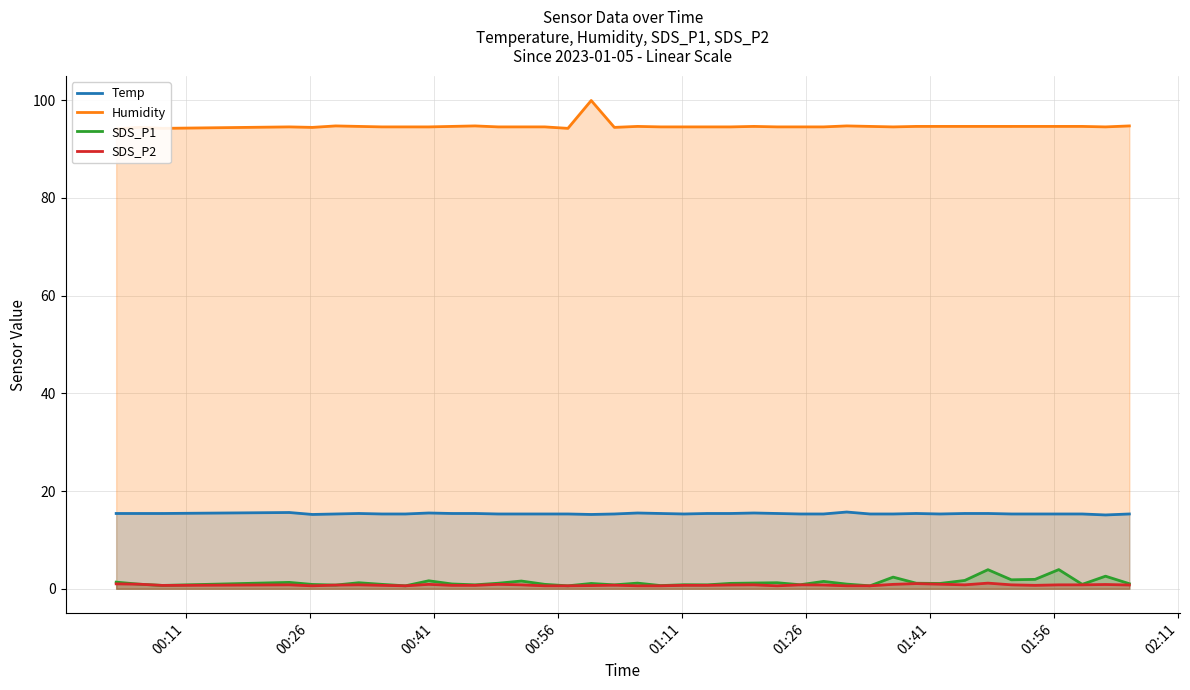

Which series reaches the minimum Y coordinate?

SDS_P1